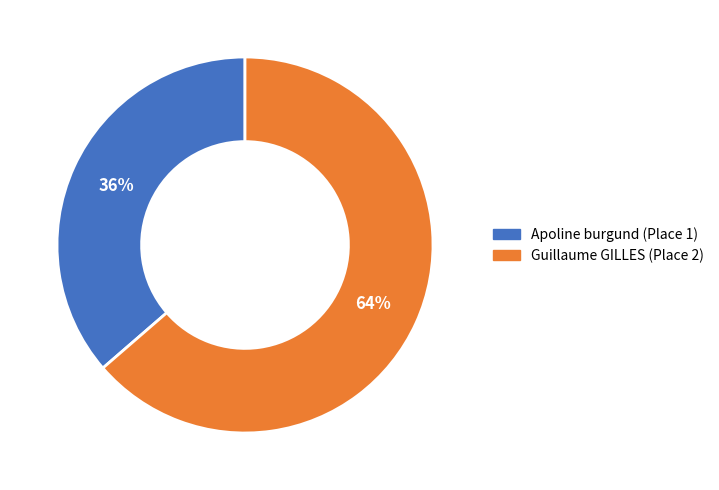

To the nearest percent, what is the combined percentage of Apoline burgund (Place 1) and Guillaume GILLES (Place 2)?

100%